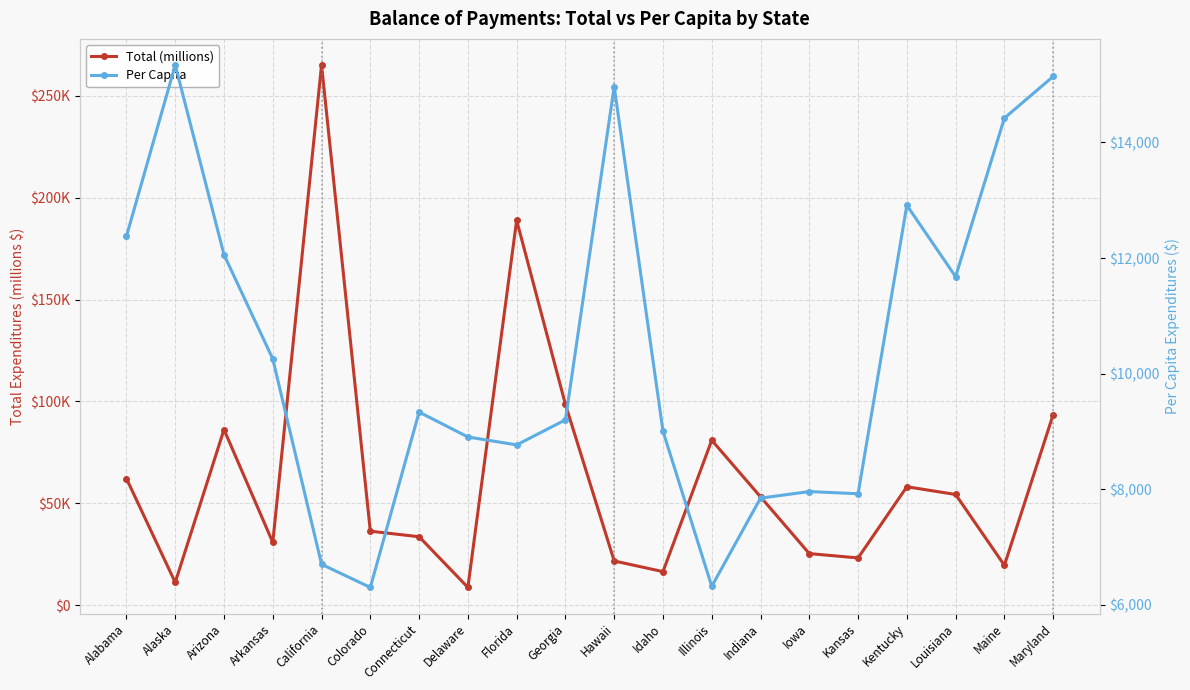

What is the label of the 10th point from the right?

Hawaii